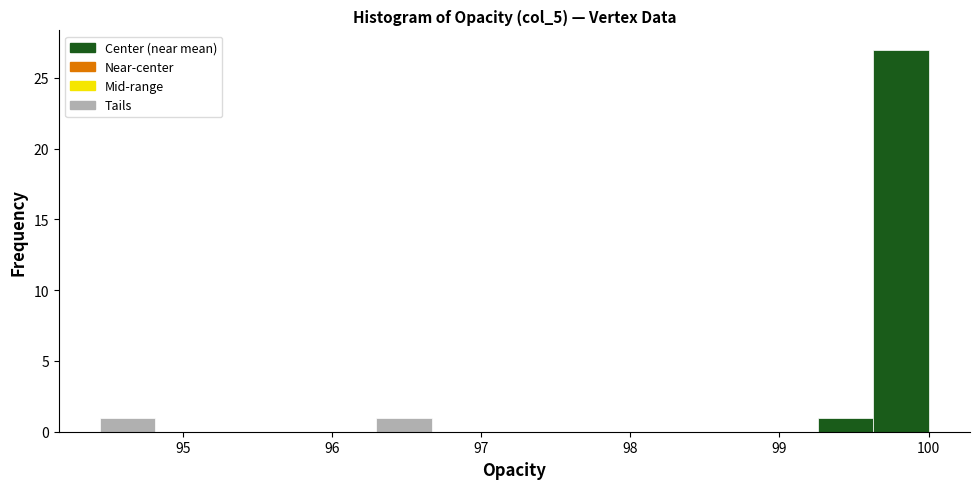

Around what value on the x-axis is the tallest bar? Give the approximate position of its centre, as read against the axis.

99.8